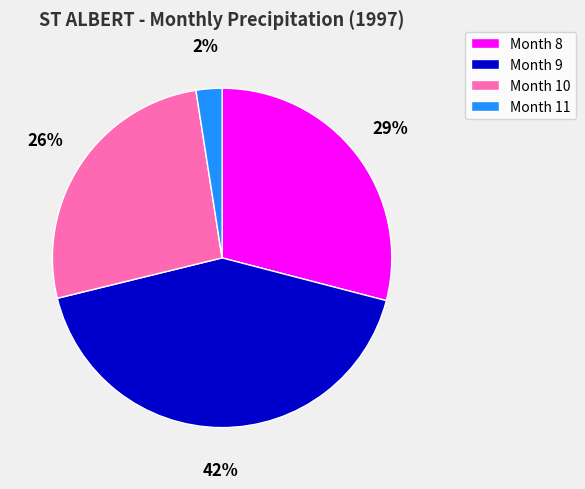

To the nearest percent, what percentage of the pie is Month 8?

29%